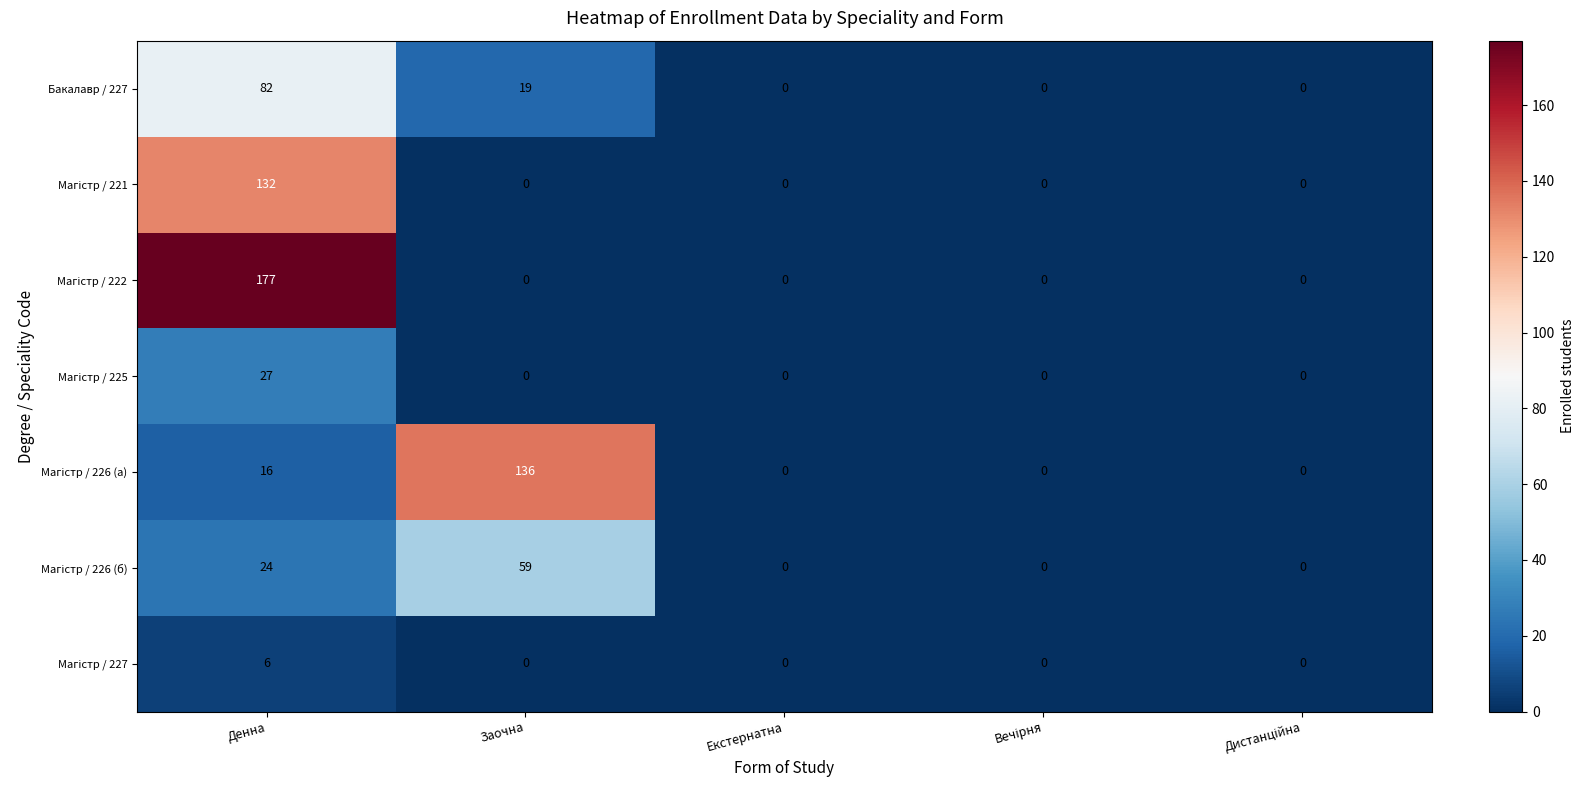

At which category is the sum across all series the highest?

Денна